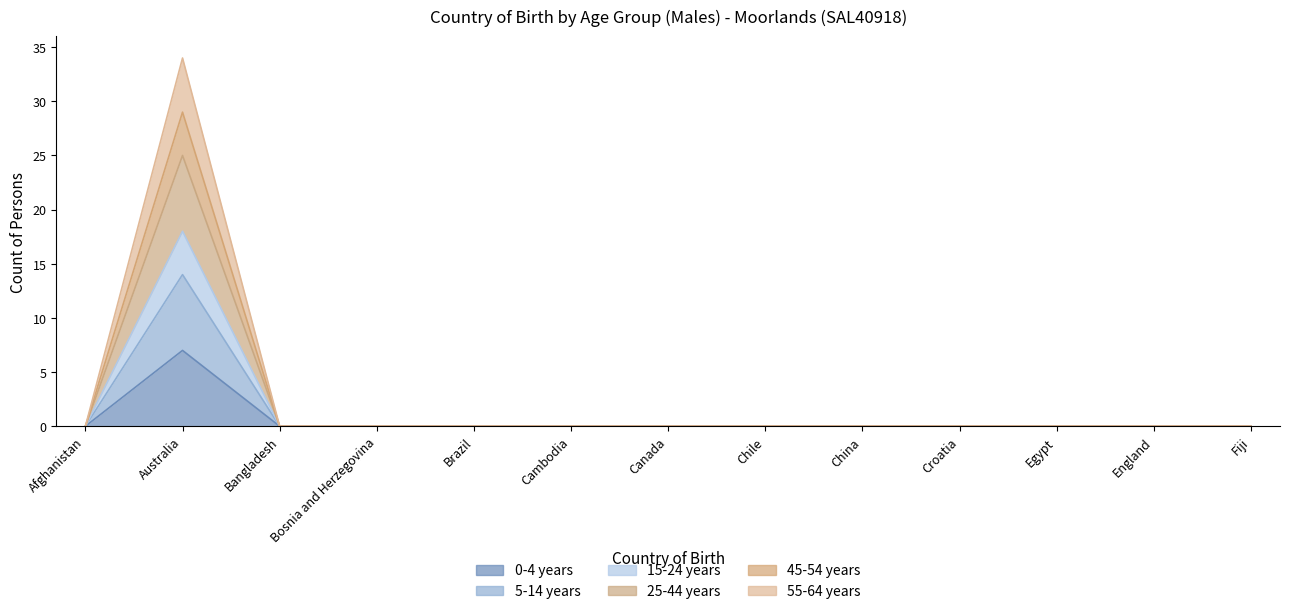

How many data points in 25-44 years are above 0?

1